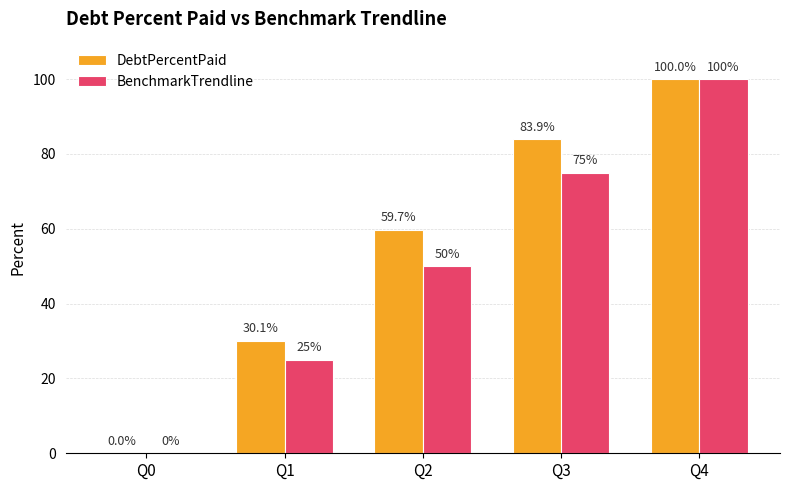

The value of DebtPercentPaid at Q1 is 47.6. True or false?

False